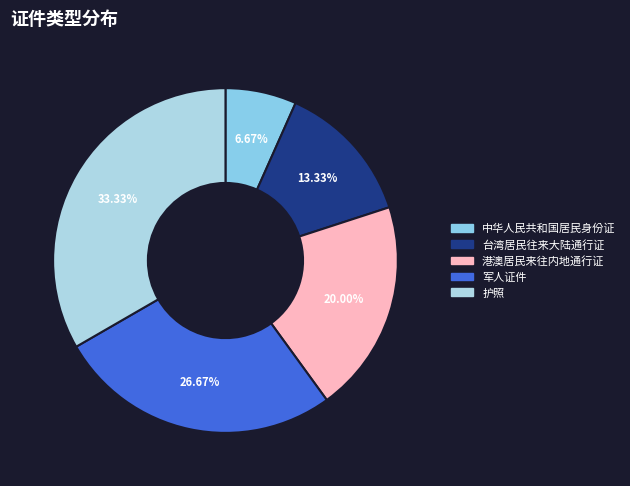

True or false: 港澳居民来往内地通行证 accounts for 13% of the total.

False